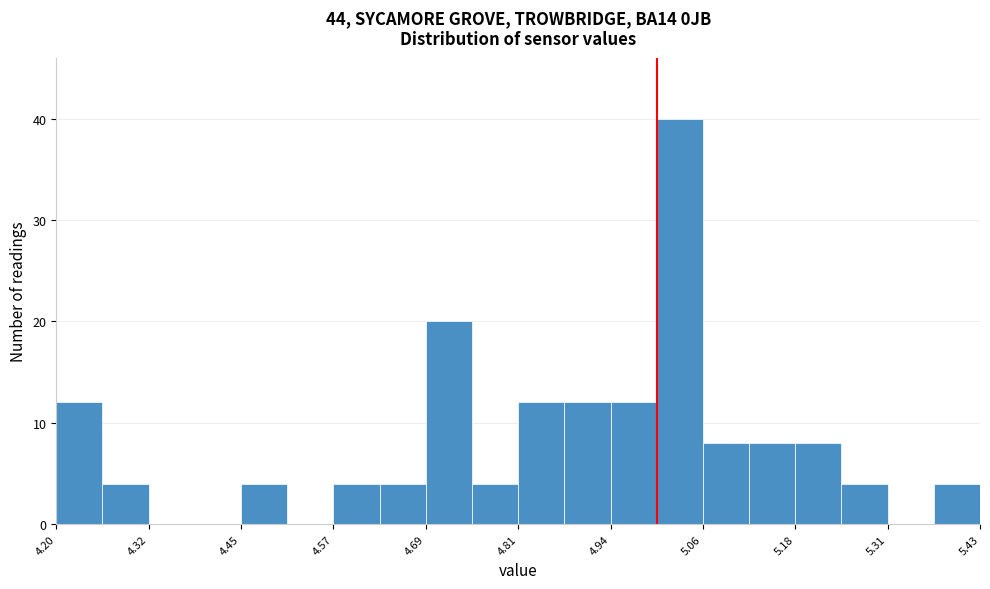

Read against the x-axis, roughly where is the centre of the tallest bar?

5.04